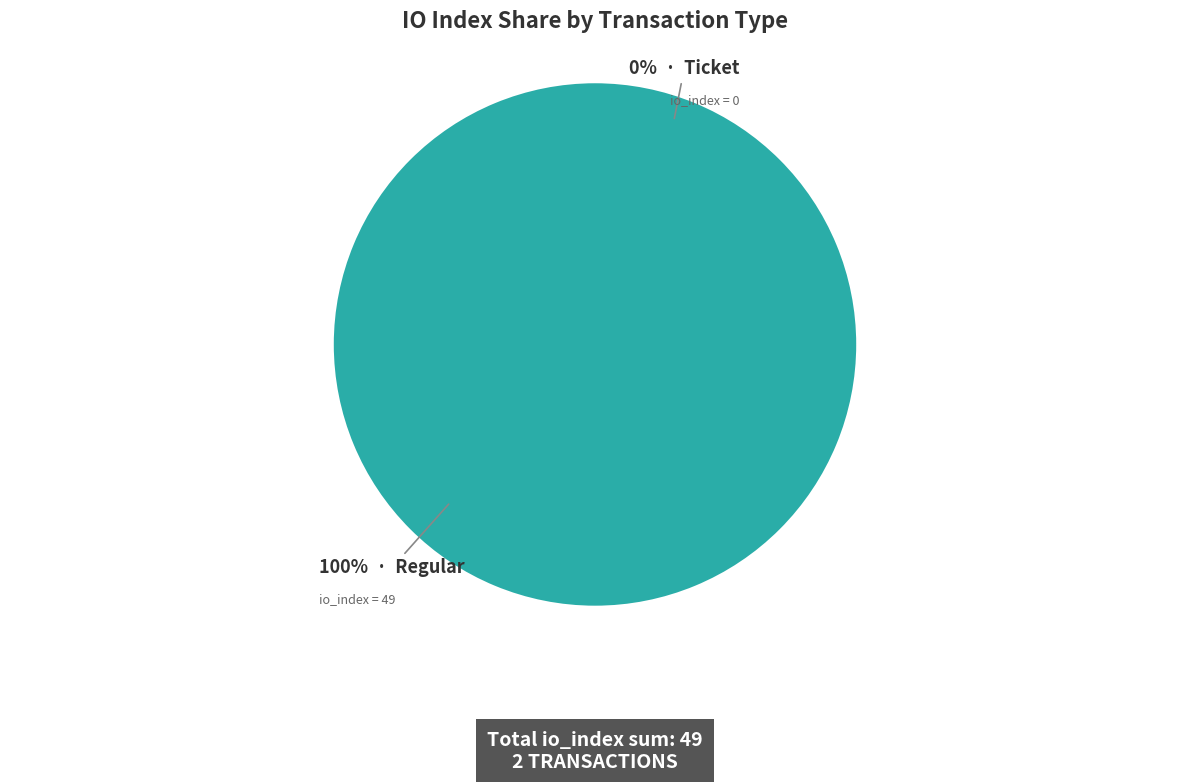

Which slice is the smallest?

Ticket (io_index=0)